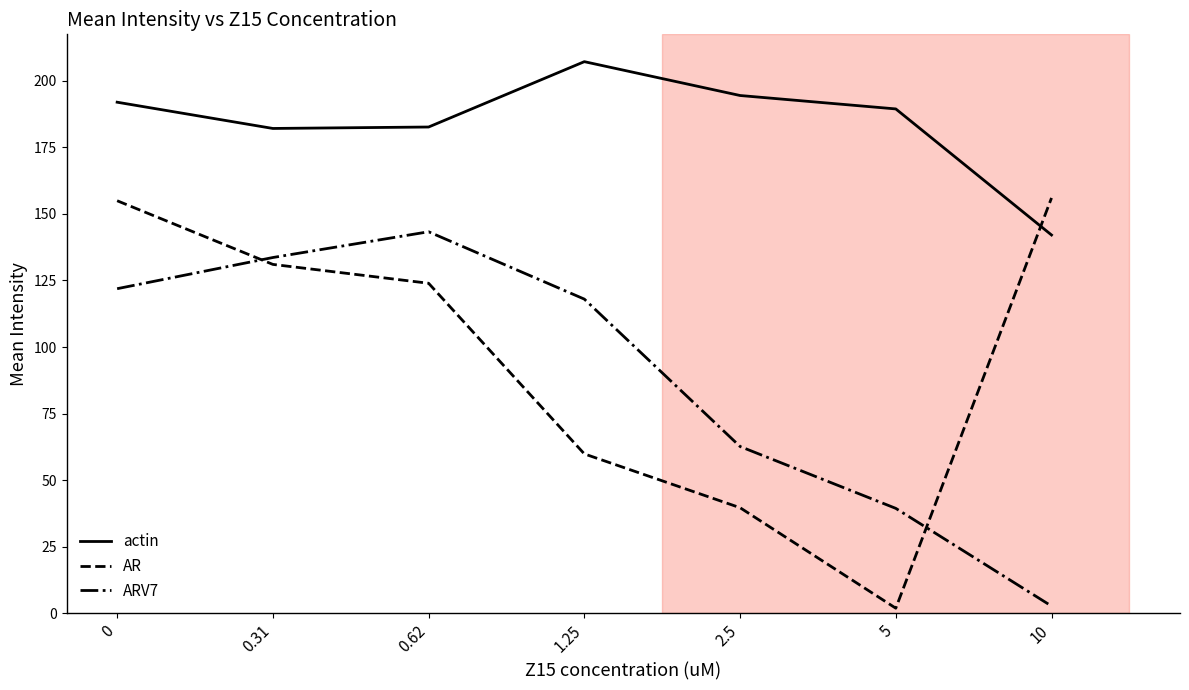

The ARV7 series shows 39.4 at 5. True or false?

True